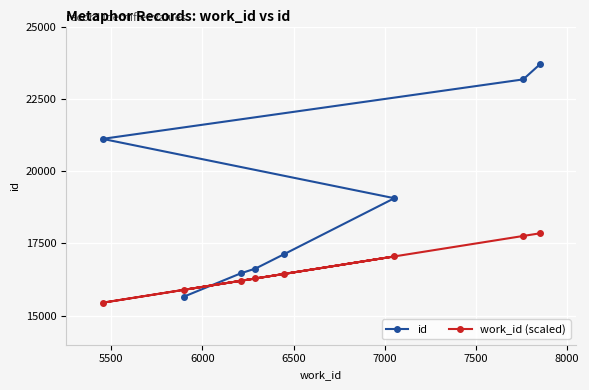

What is the value of the work_id (scaled) point at the 8th from the left?

17851